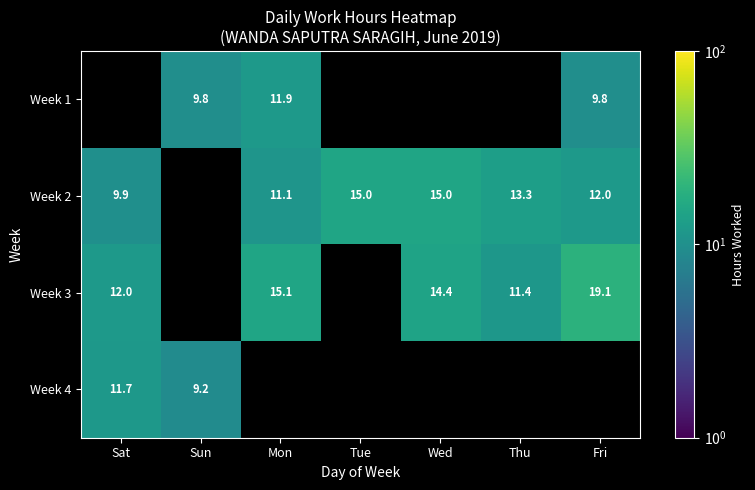

Is the value of Week 3 at Thu greater than the value of Week 4 at Sat?

No